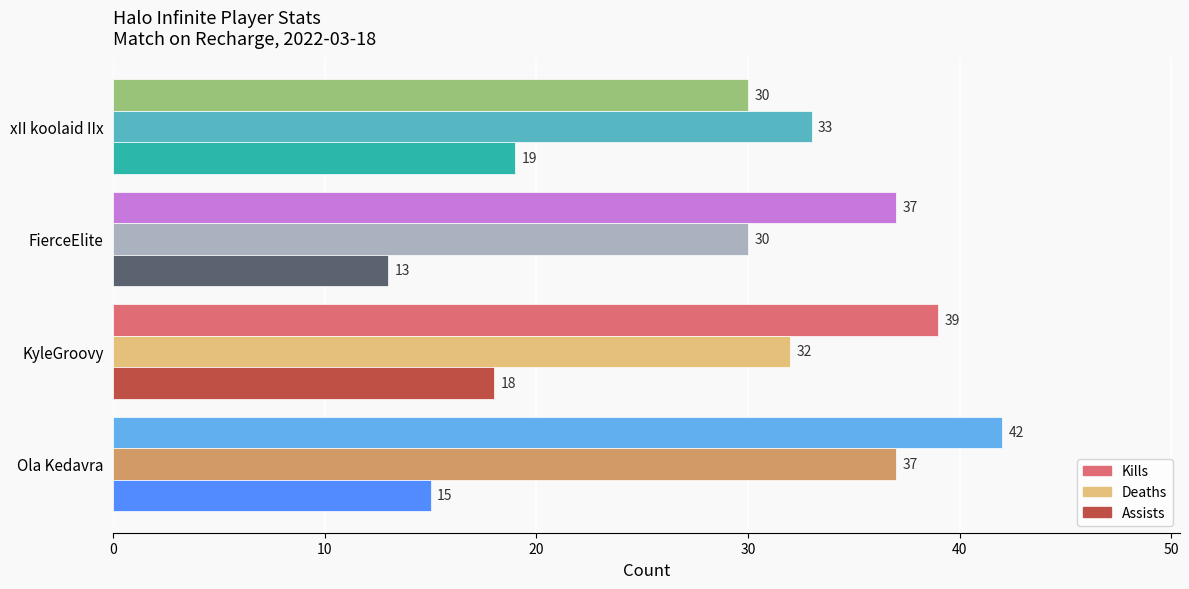

Which series has the largest range (max minus min)?

Kills